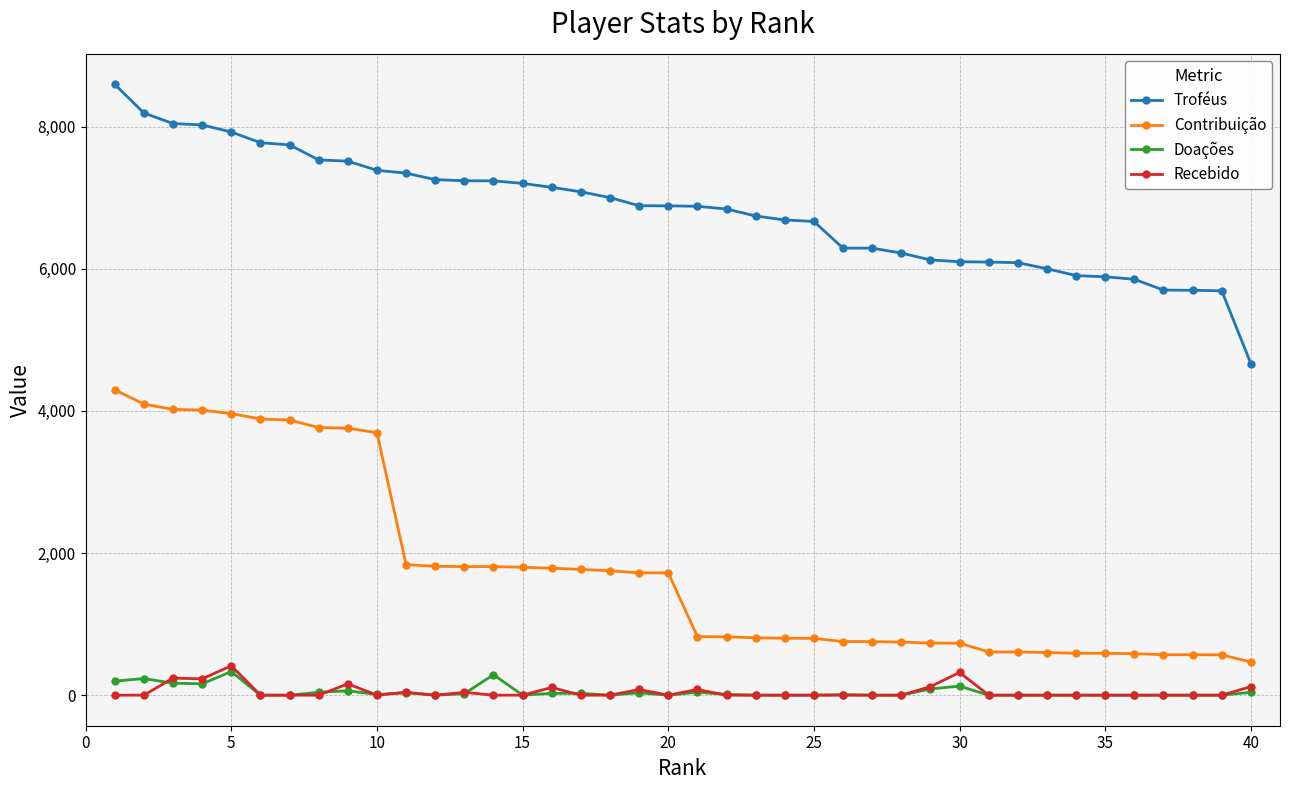

True or false: Troféus and Recebido cross at least once.

False